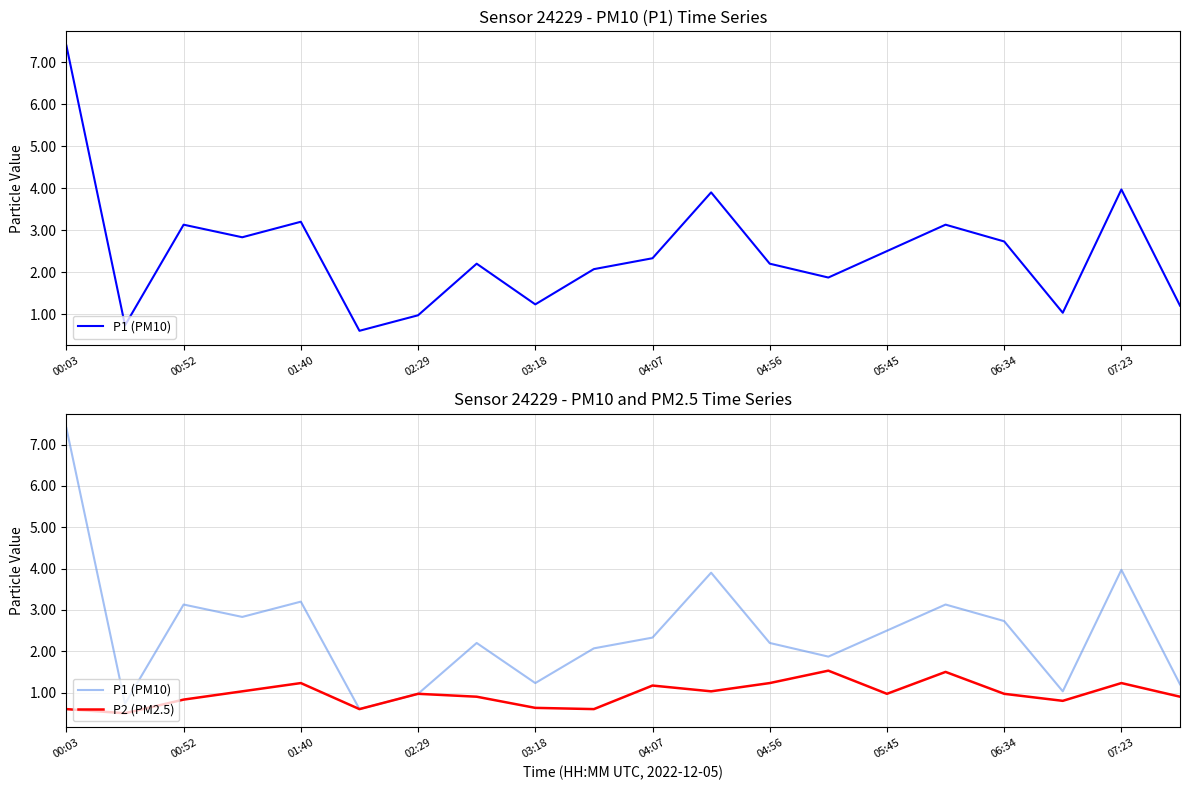

How many interior local valleys does the P1 (PM10) series have?

6